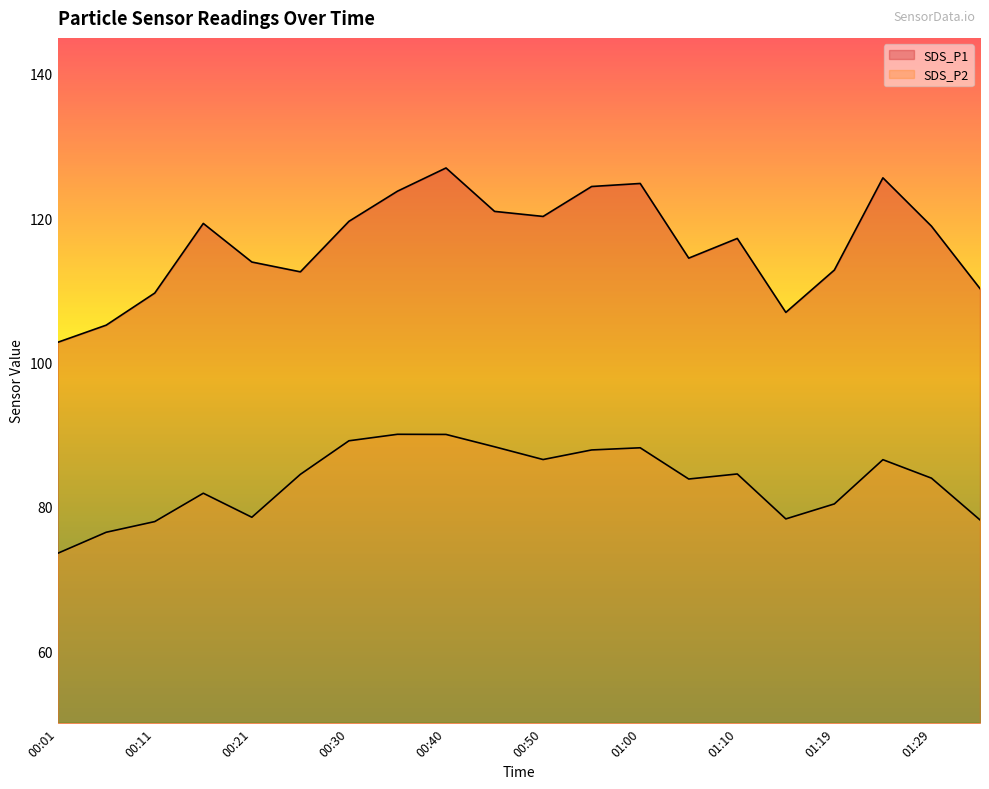

Rank the categories by SDS_P1 value from lowest to highest.

00:01, 00:06, 01:15, 00:11, 01:34, 00:25, 01:19, 00:21, 01:05, 01:10, 01:29, 00:16, 00:30, 00:50, 00:45, 00:35, 00:55, 01:00, 01:24, 00:40